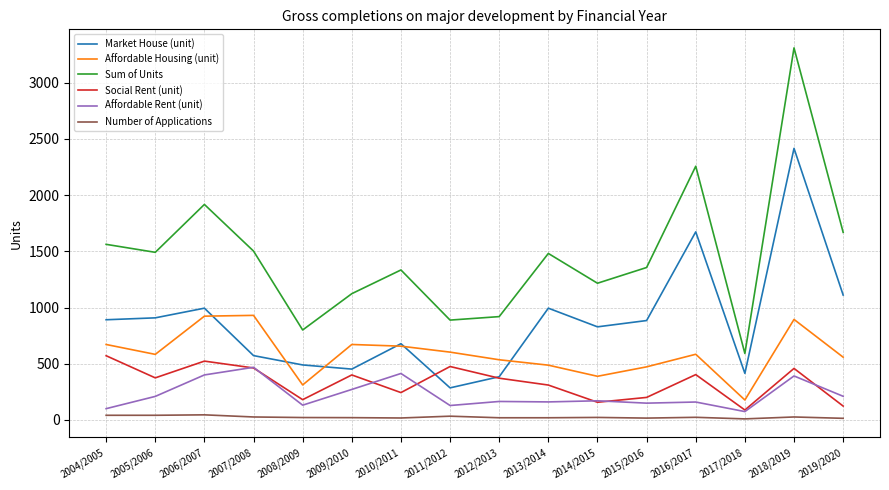

At which label does Market House (unit) reach its minimum?

2011/2012